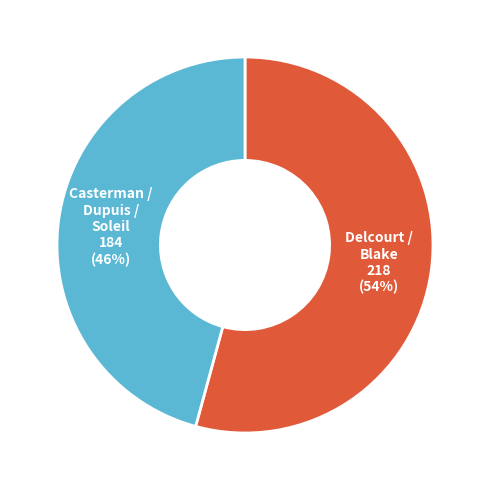

To the nearest percent, what is the difference between the largest and smallest slice percentages?

8%